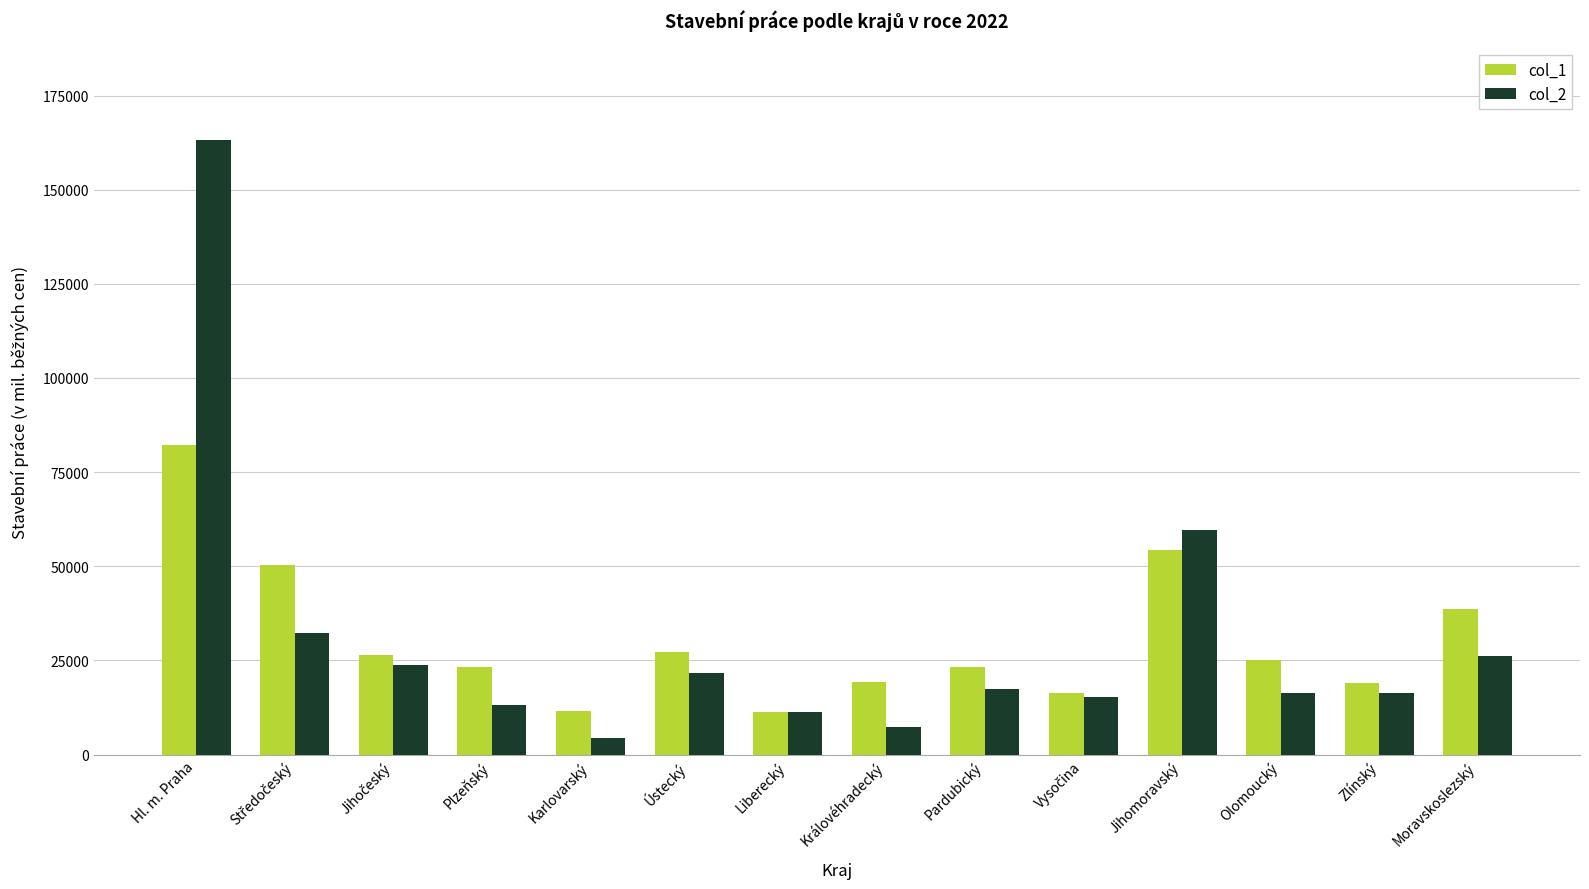

At which label does col_2 reach its peak?

Hl. m. Praha